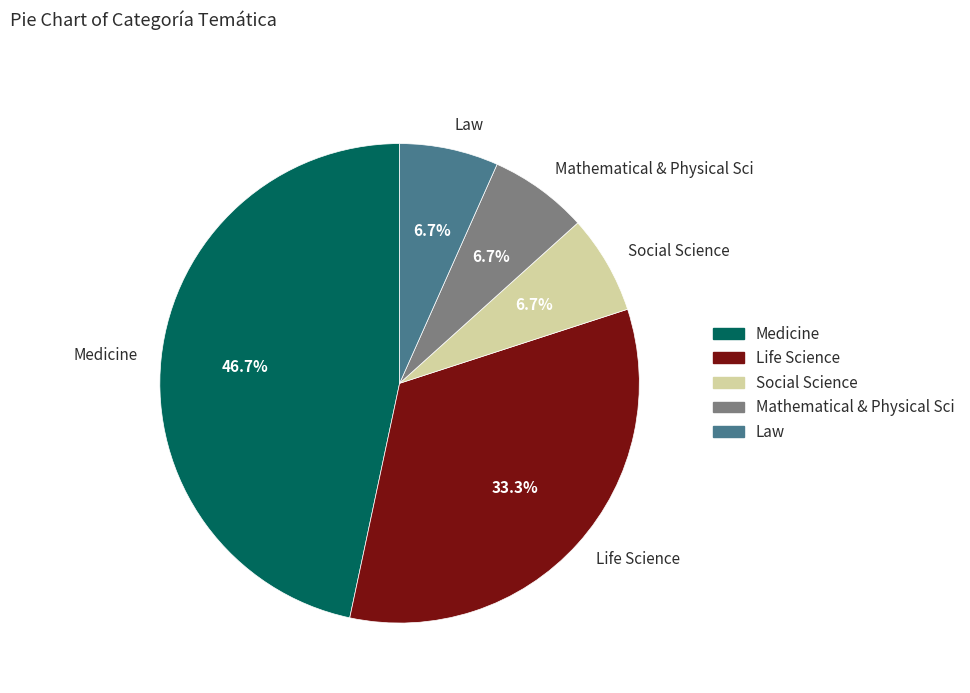

How many segments does this pie chart have?

5